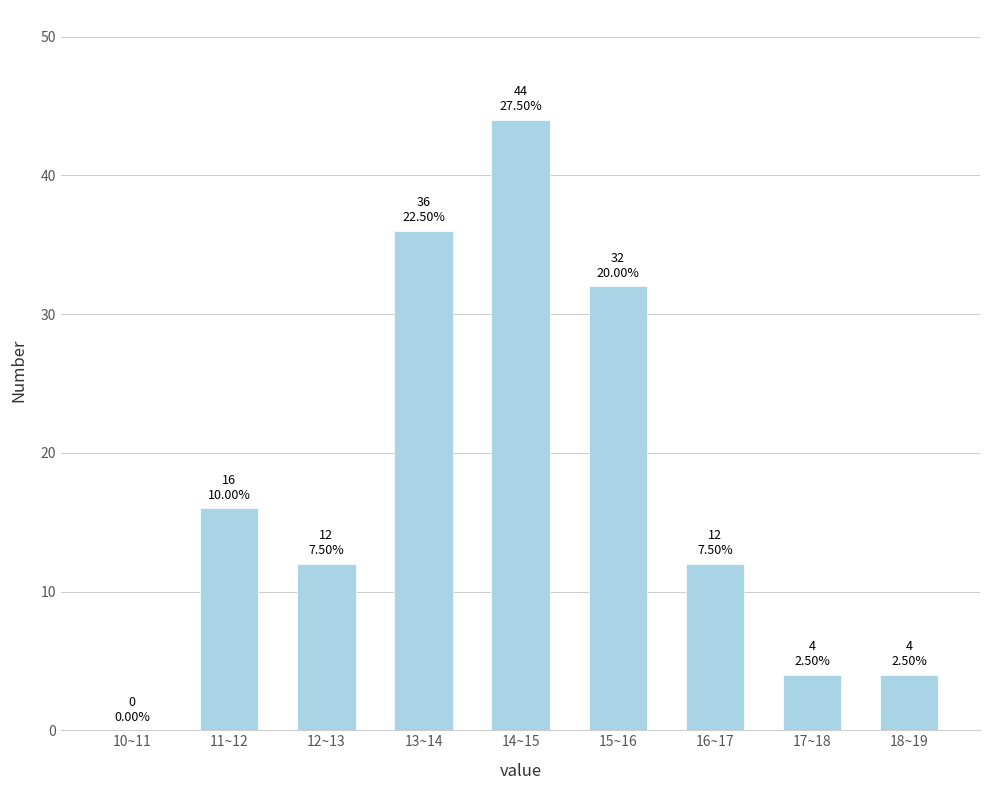

Reading right to left, extract all data points from this chart.

18~19=4	17~18=4	16~17=12	15~16=32	14~15=44	13~14=36	12~13=12	11~12=16	10~11=0